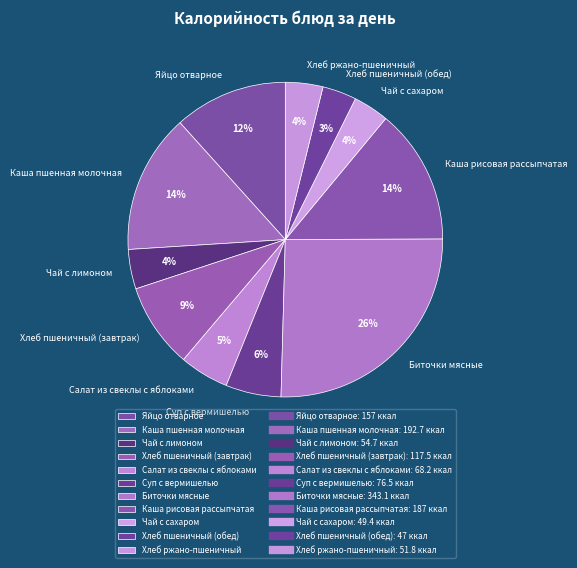

Do Каша пшенная молочная and Каша рисовая рассыпчатая together represent more than half of the pie?

No